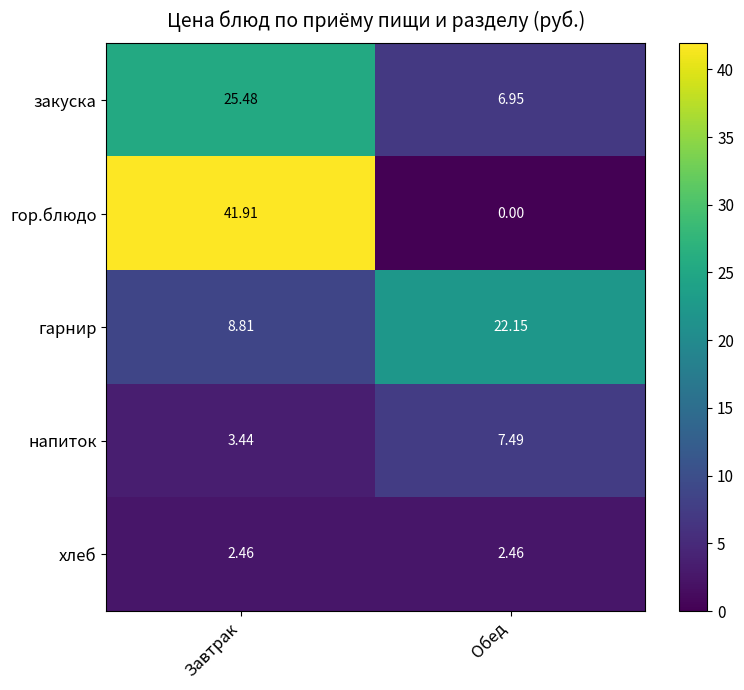

Rank the series by their maximum value, from lowest to highest.

хлеб, напиток, гарнир, закуска, гор.блюдо